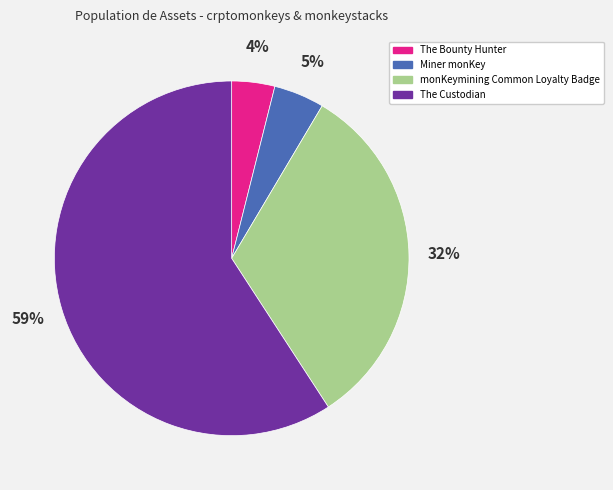

Is it true that The Bounty Hunter is 17% of the pie?

False